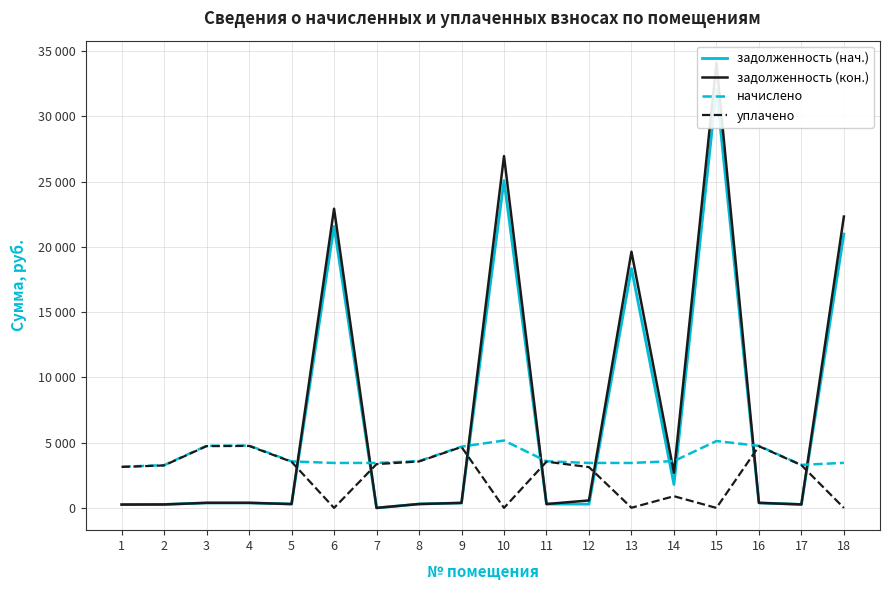

Reading left to right, list all the values displayed in this chart.

задолженность (нач.): 256.3	265.9	386.6	387.8	297.0	21567.0	0.0	299.0	381.2	25073.8	297.7	290.1	18338.4	1794.2	32075.3	386.0	267.6	20977.3
задолженность (кон.): 256.3	265.9	386.6	387.8	297.0	22922.0	0.0	299.0	381.2	26951.7	297.7	574.1	19627.2	2691.3	34090.5	386.0	267.6	22322.2
начислено: 3157.6	3274.7	4761.9	4776.5	3564.5	3444.6	3444.6	3588.4	4696.0	5162.9	3572.4	3444.6	3444.6	3588.4	5122.9	4754.5	3296.7	3452.5
уплачено: 3138.9	3255.3	4733.8	4748.3	3534.2	0.0	3354.6	3557.8	4668.3	0.0	3542.0	3127.1	12.3	897.1	0.0	4726.4	3277.2	0.0